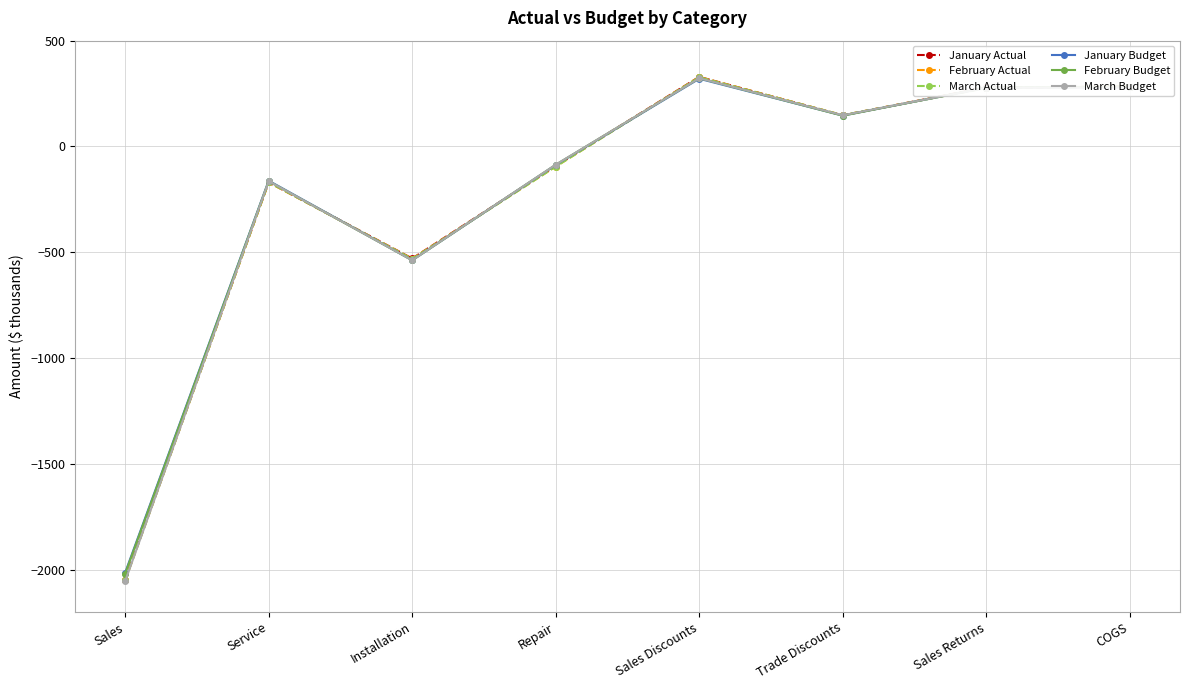

The March Budget series shows 181.9 at COGS. True or false?

False